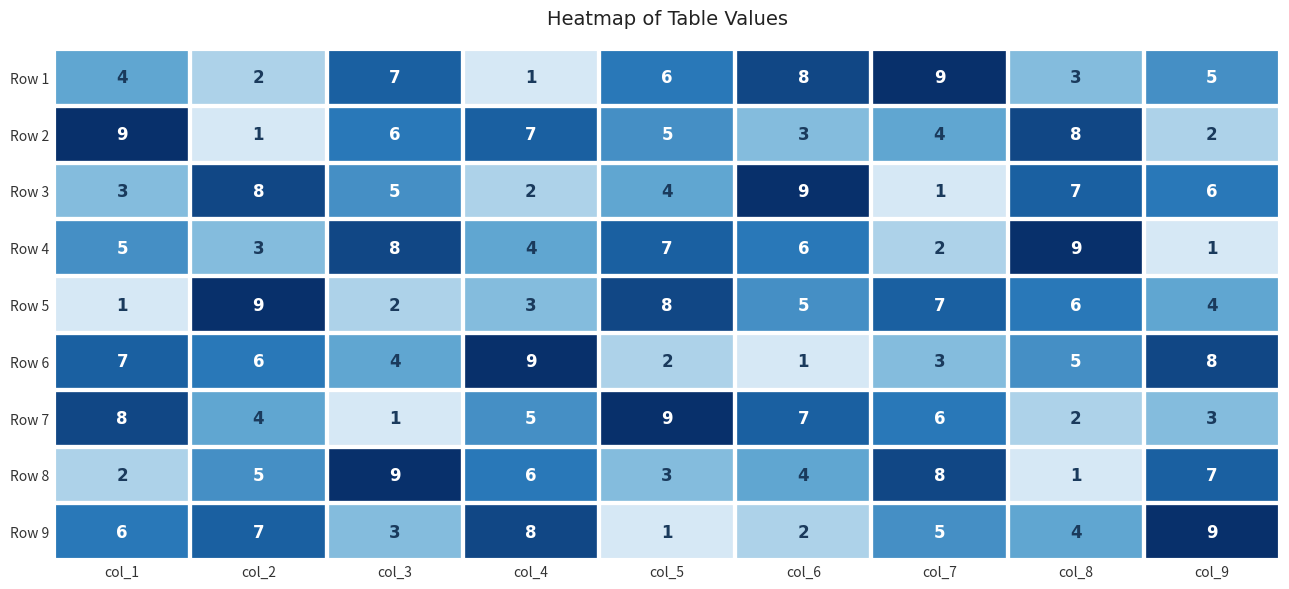

What is the difference between the maximum and minimum values in the Row 9 series?

8